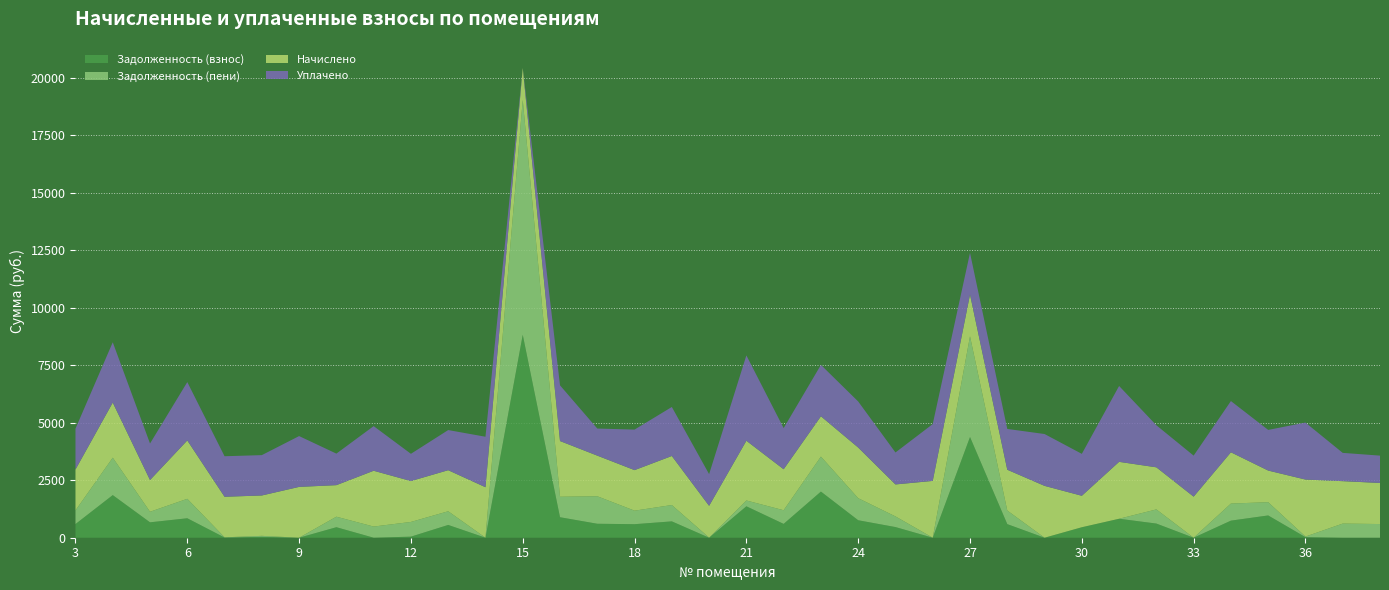

Reading right to left, what are all the values shown in this chart?

Задолженность (взнос): 38=0.0	37=0.0	36=25.3	35=968.6	34=742.7	33=0.0	32=615.5	31=824.7	30=455.8	29=0.0	28=591.2	27=4378.3	26=0.0	25=463.3	24=759.8	23=2005.6	22=601.4	21=1366.2	20=0.3	19=710.8	18=588.2	17=607.0	16=890.7	15=8822.0	14=0.4	13=555.6	12=46.9	11=0.4	10=457.1	9=0.0	8=40.6	7=8.9	6=845.8	5=669.6	4=1852.8	3=593.6
Задолженность (пени): 38=594.9	37=614.8	36=25.3	35=576.4	34=742.7	33=0.0	32=615.5	31=0.0	30=0.0	29=0.0	28=591.2	27=4378.3	26=0.0	25=463.3	24=958.7	23=1522.2	22=593.7	21=252.8	20=3.0	19=710.8	18=588.2	17=1195.8	16=890.7	15=10211.8	14=0.2	13=595.1	12=639.3	11=485.3	10=457.1	9=0.0	8=40.9	7=8.9	6=845.8	5=459.5	4=1627.5	3=593.6
Начислено: 38=1784.8	37=1844.4	36=2477.8	35=1374.9	34=2228.2	33=1784.8	32=1829.5	31=2474.1	30=1367.4	29=2254.2	28=1773.6	27=1814.5	26=2470.3	25=1389.8	24=2202.1	23=1751.2	22=1781.0	21=2597.0	20=1382.3	19=2131.3	18=1762.4	17=1766.1	16=2421.9	15=1389.8	14=2194.6	13=1784.8	12=1777.3	11=2425.6	10=1371.2	9=2209.5	8=1754.9	7=1762.4	6=2537.4	5=1378.6	4=2395.8	3=1777.3
Уплачено: 38=1189.8	37=1229.6	36=2477.8	35=1767.1	34=2228.2	33=1784.8	32=1829.5	31=3298.8	30=1823.2	29=2254.2	28=1773.6	27=1814.5	26=2470.3	25=1389.8	24=2003.2	23=2234.7	22=1788.7	21=3710.4	20=1379.7	19=2131.3	18=1762.4	17=1177.4	16=2421.9	15=0.0	14=2194.8	13=1745.2	12=1184.9	11=1940.7	10=1371.2	9=2209.5	8=1754.6	7=1762.4	6=2537.4	5=1588.7	4=2621.2	3=1777.3